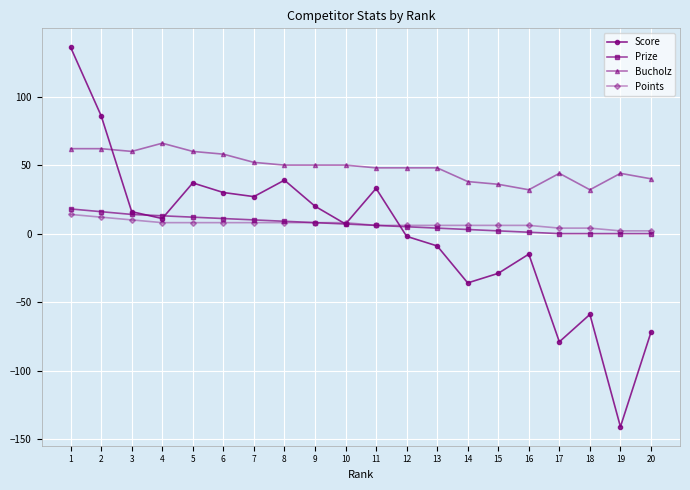

What is the value of the Bucholz point at the 3rd from the left?

60